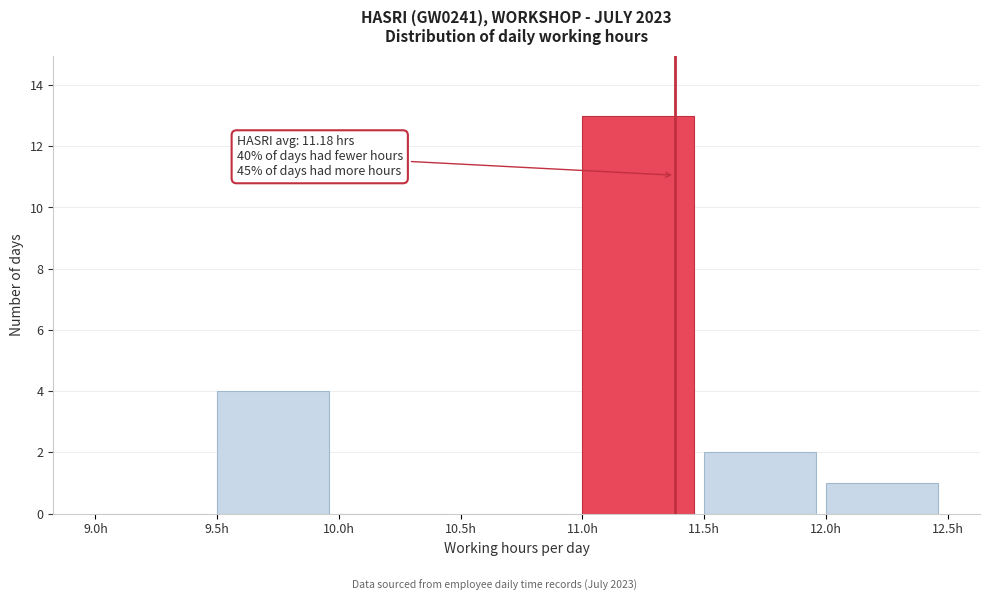

Over which range of the x-axis is the bar tallest?

11.0 to 11.5